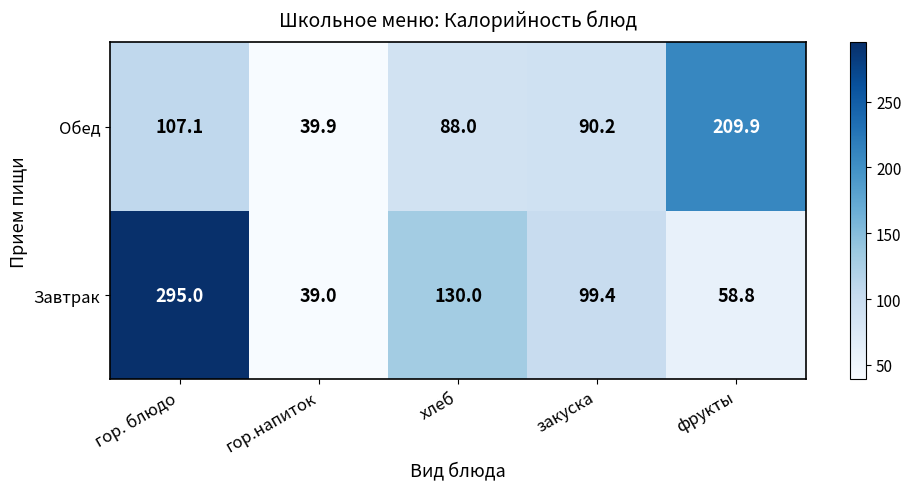

Between гор.напиток and фрукты, which series saw the biggest shift?

Обед